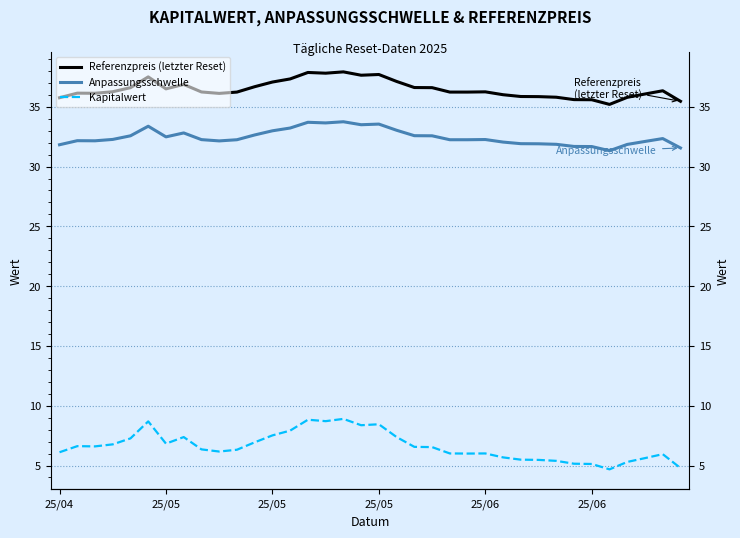

Does the chart display data point markers on the line(s)?

No